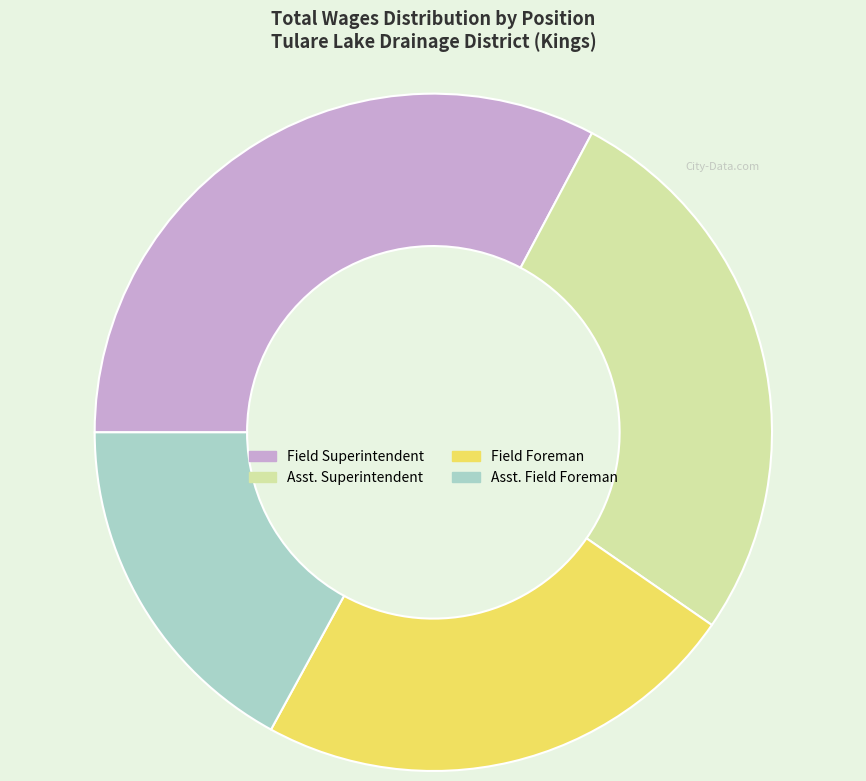

Which slice is the smallest?

Asst. Field Foreman